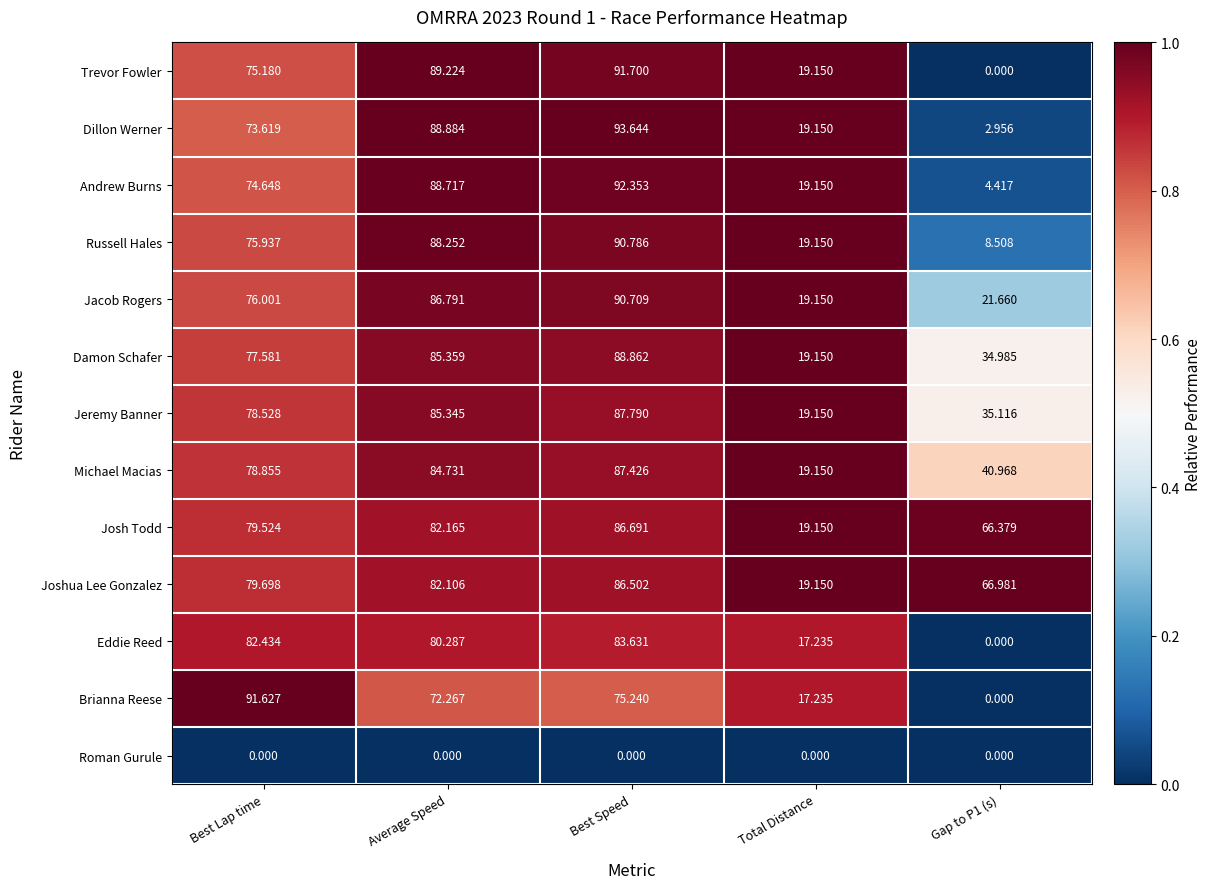

Which series changed the most between Best Lap time and Best Speed?

Dillon Werner